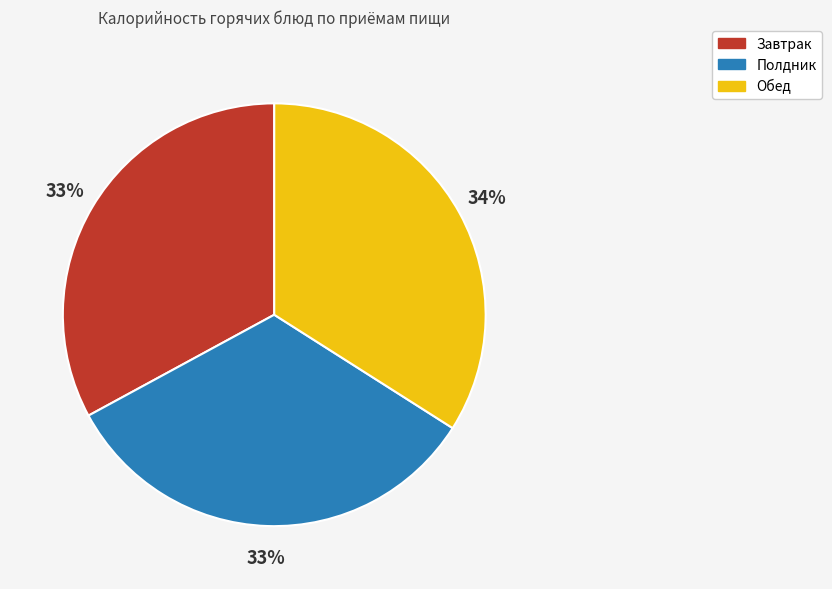

To the nearest percent, what portion does Полдник represent?

33%